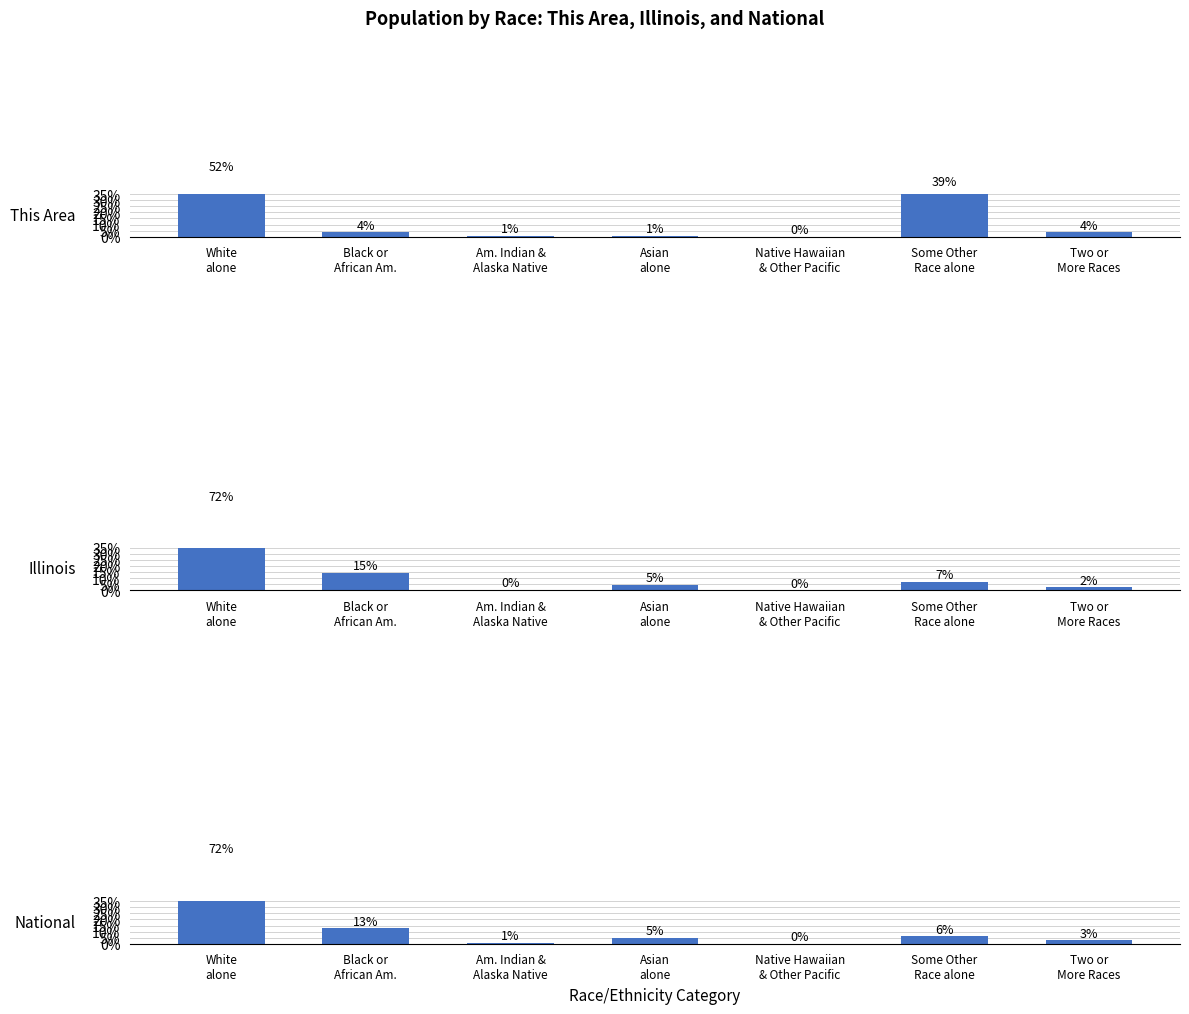

Which series has the largest total across all categories?

This Area